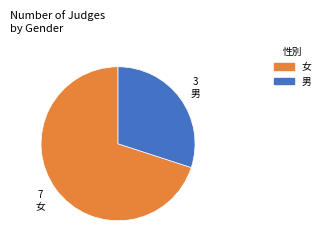

True or false: 女 accounts for 75% of the total.

False